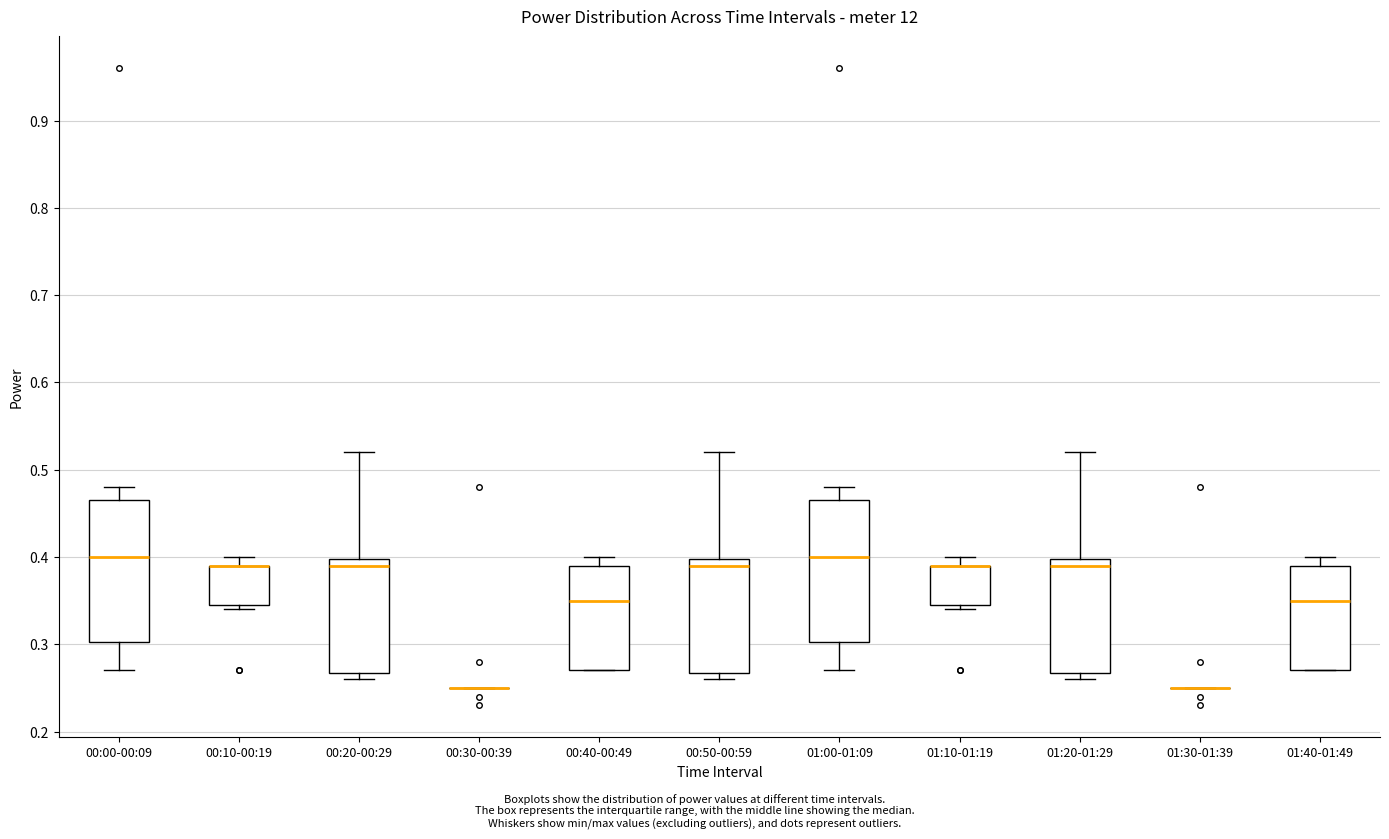

Where does the upper whisker of the box for 00:10-00:19 end on the y-axis? The values are not printed on the chart, so give them approximately, as read against the axis.

0.40